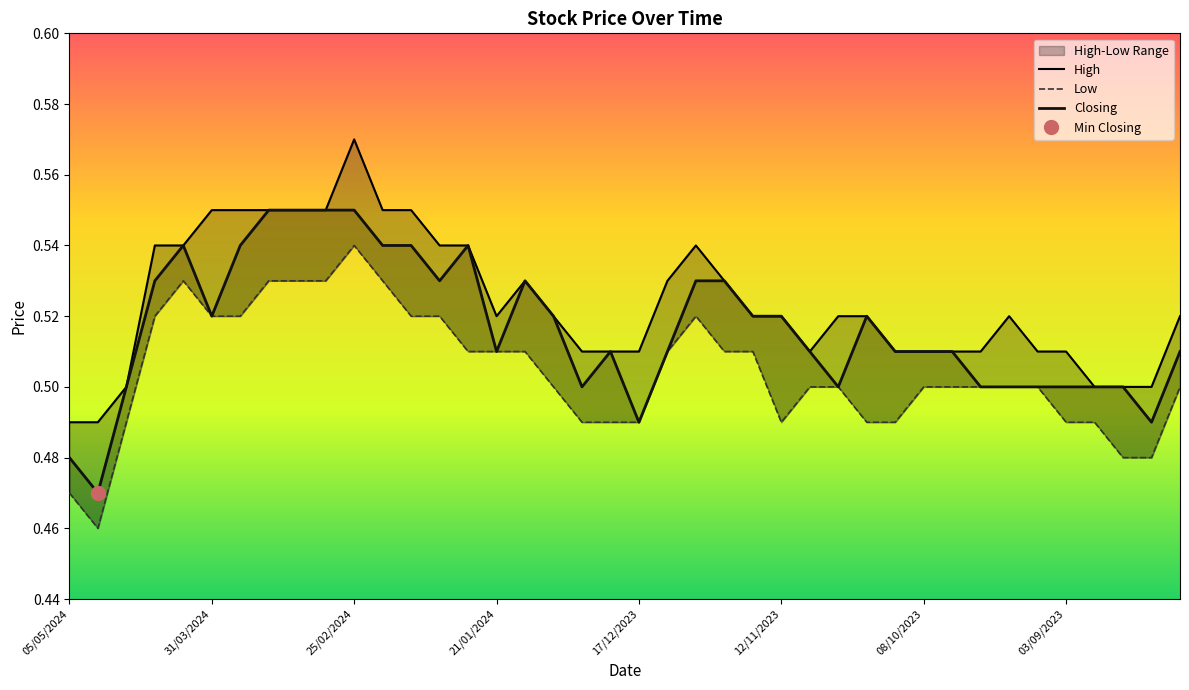

List the series in order of their peak value, lowest first.

Low, Closing, High